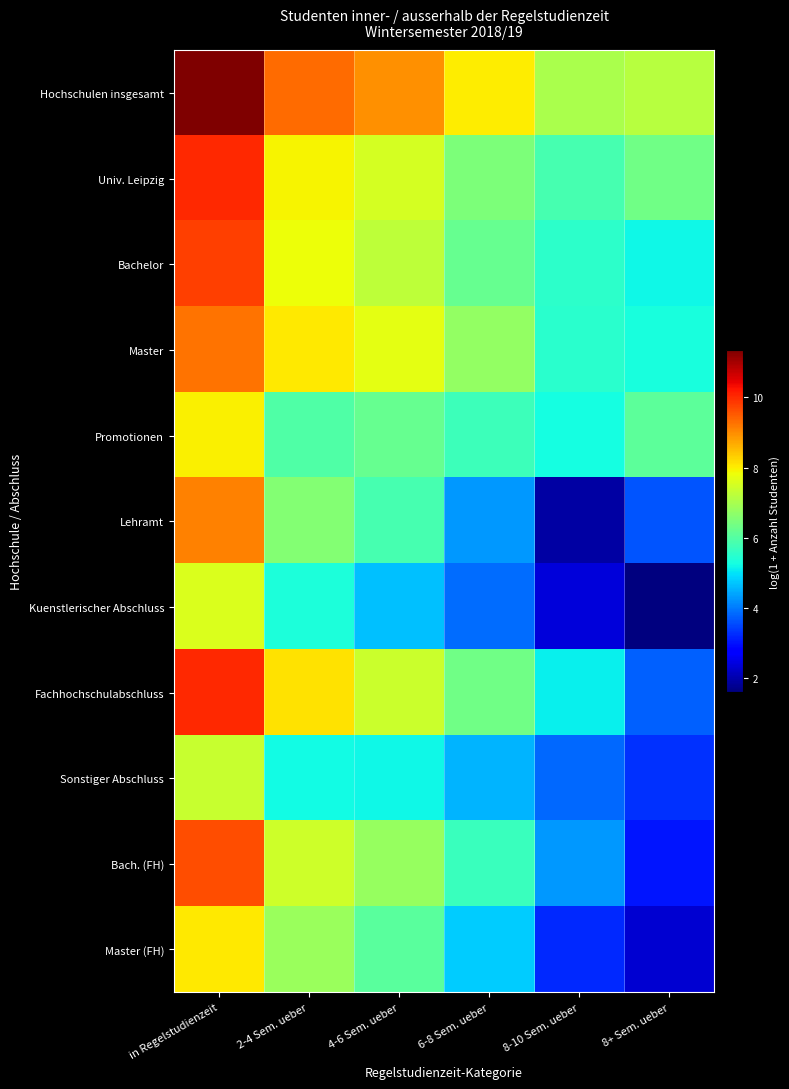

What is the greatest value displayed?

11.3